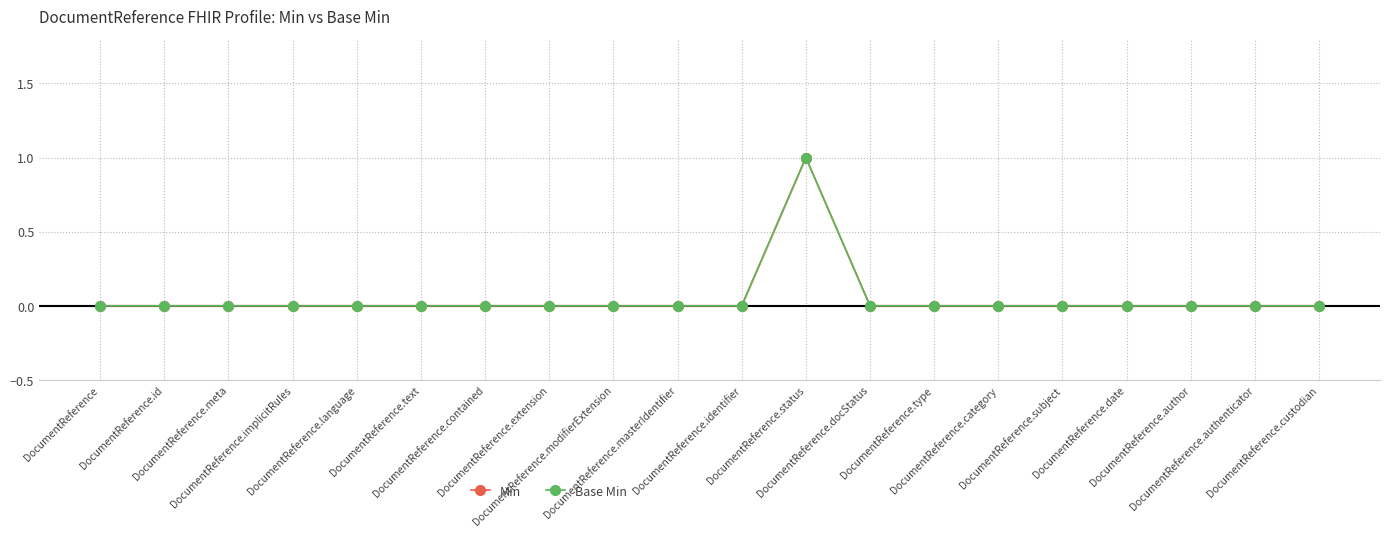

Count the Base Min values in the range 0 to 1.

20